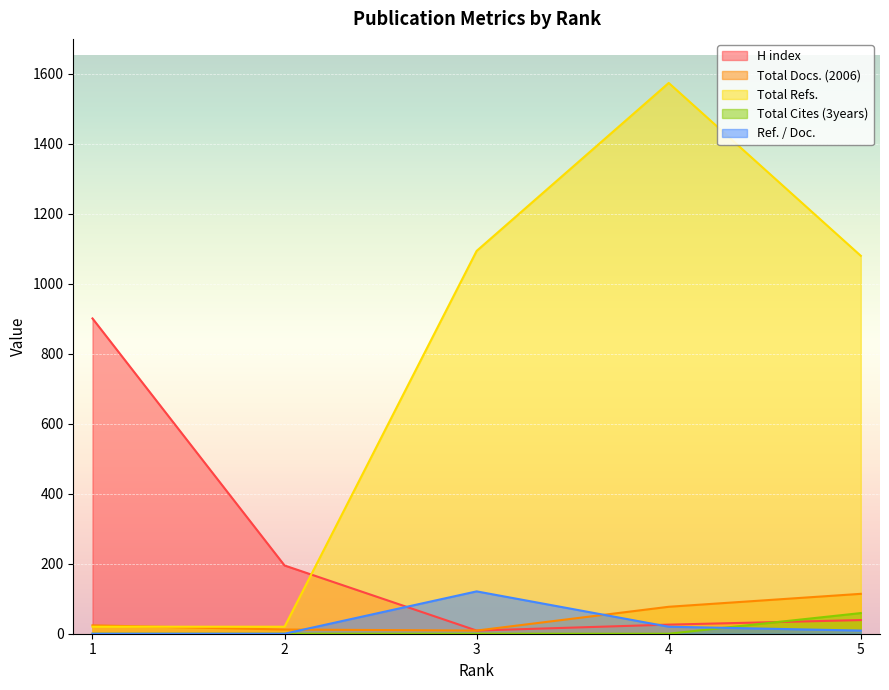

The Total Docs. (2006) series shows 77 at 4. True or false?

True